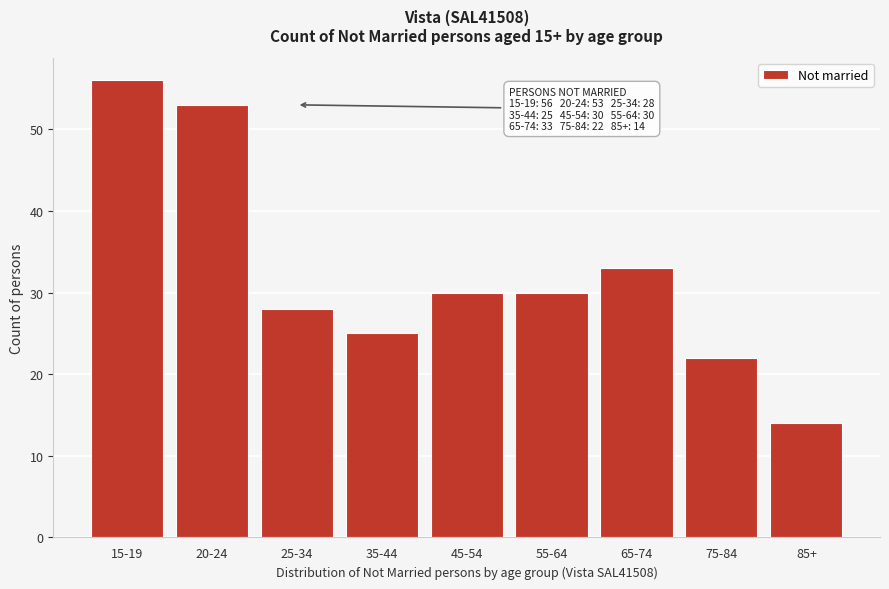

Reading left to right, transcribe all the data shown in this chart.

56	53	28	25	30	30	33	22	14